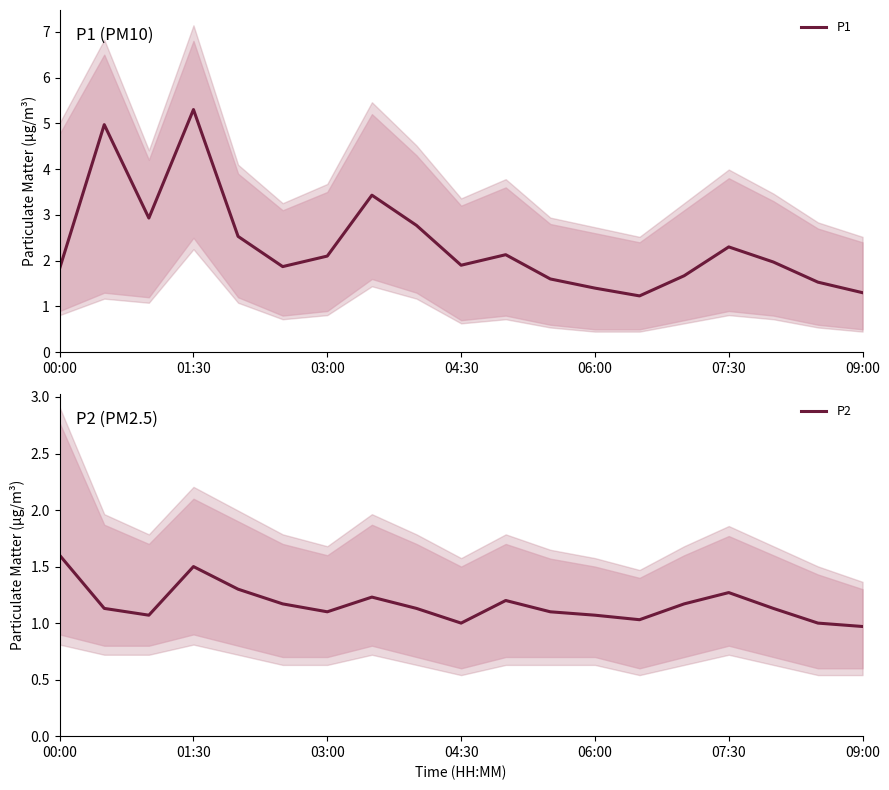

What is the maximum value for P1?

5.3